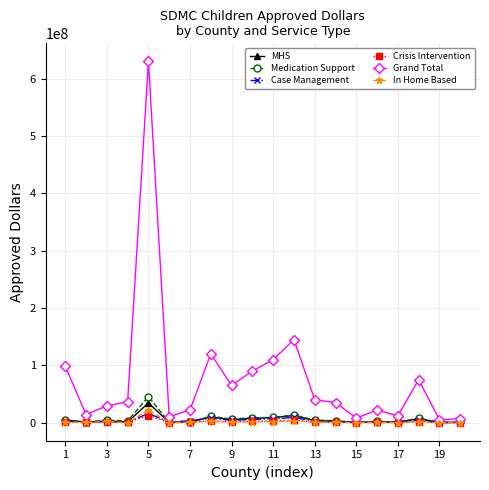

True or false: Crisis Intervention has more than 0 interior local peaks.

True